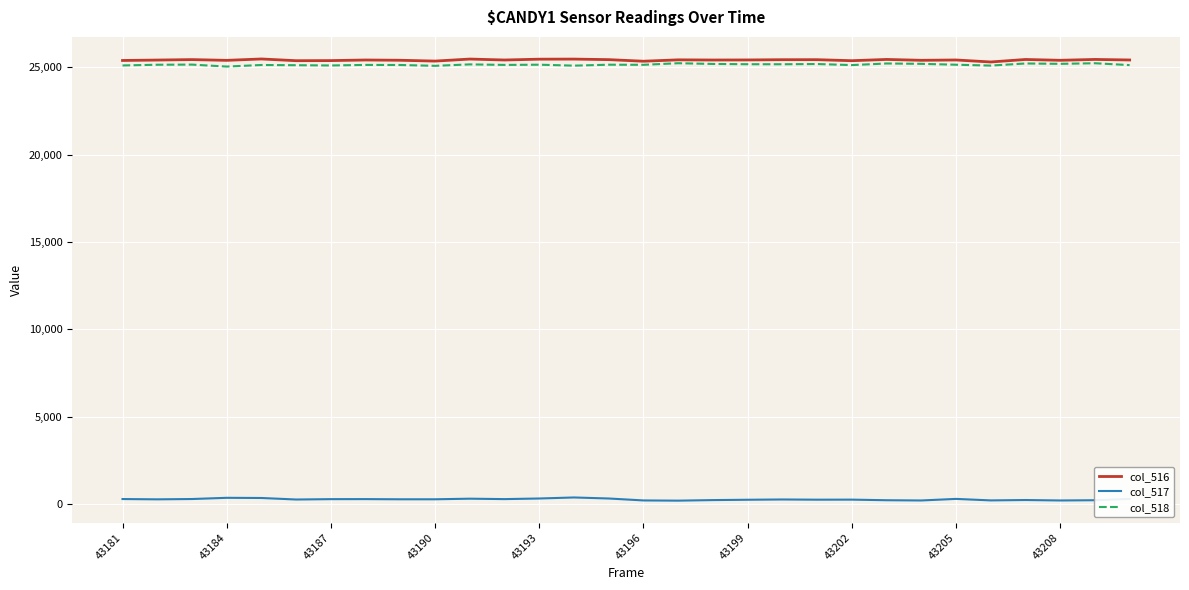

What is the maximum value shown in the chart?

25471